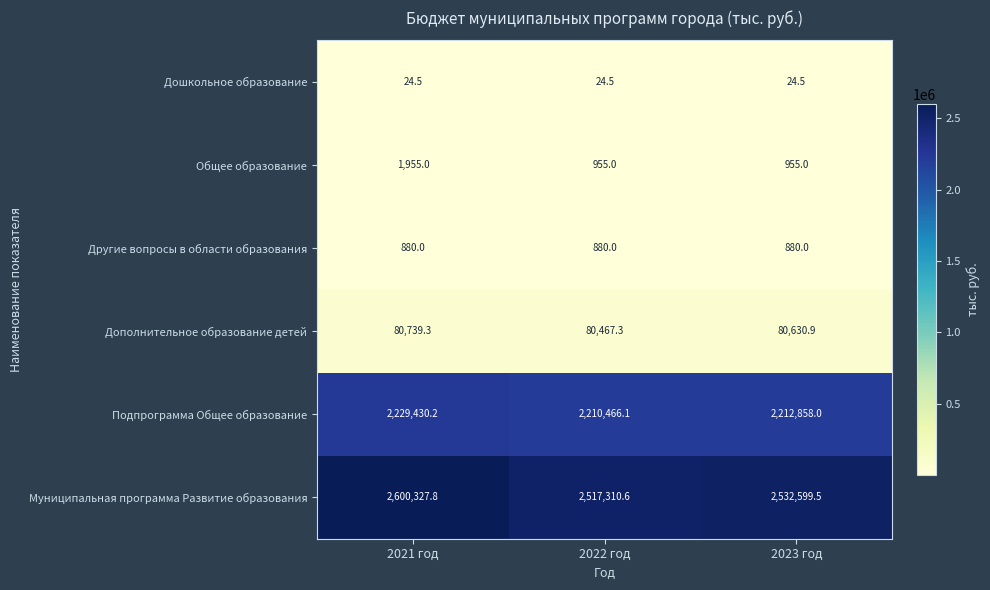

How many categories are shown in the chart?

3